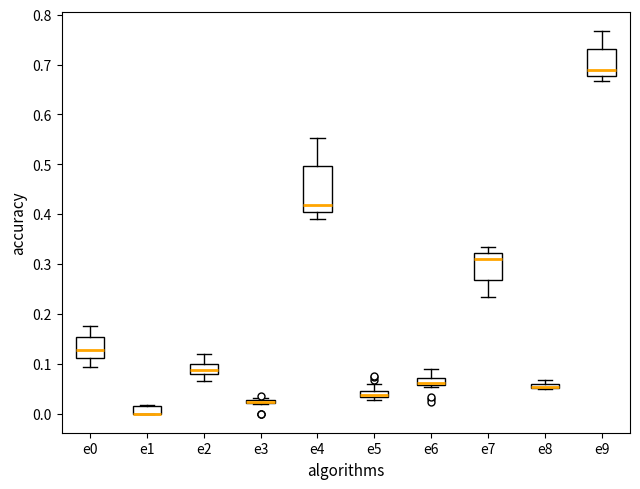

Where is the upper edge of the box for e1 on the y-axis? The values are not printed on the chart, so give them approximately, as read against the axis.

0.02